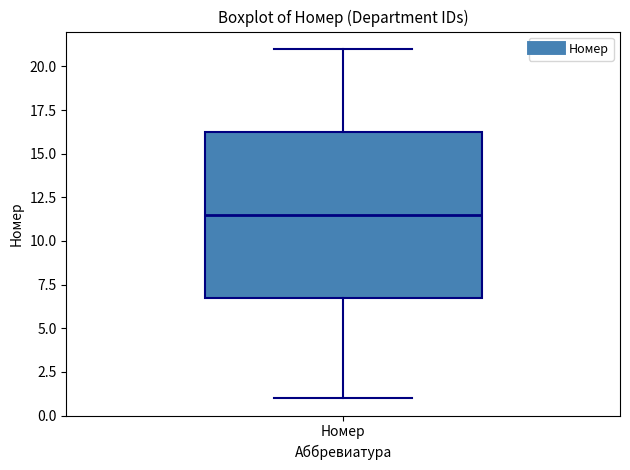

Transcribe this box plot: give where the median line is, the range the box spans, and where the two whiskers end, as read against the y-axis. The values are not printed on the chart, so give them approximately, as read against the axis.

median 11.5, box 7.0 to 16.5, whiskers 1.0 to 21.0